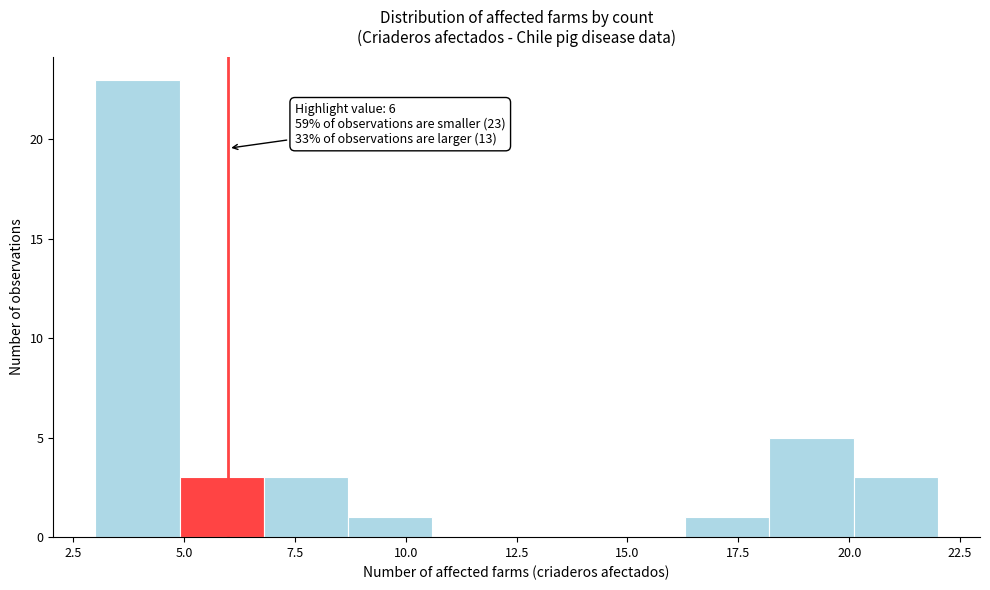

Read against the x-axis, roughly where is the centre of the tallest bar?

4.0